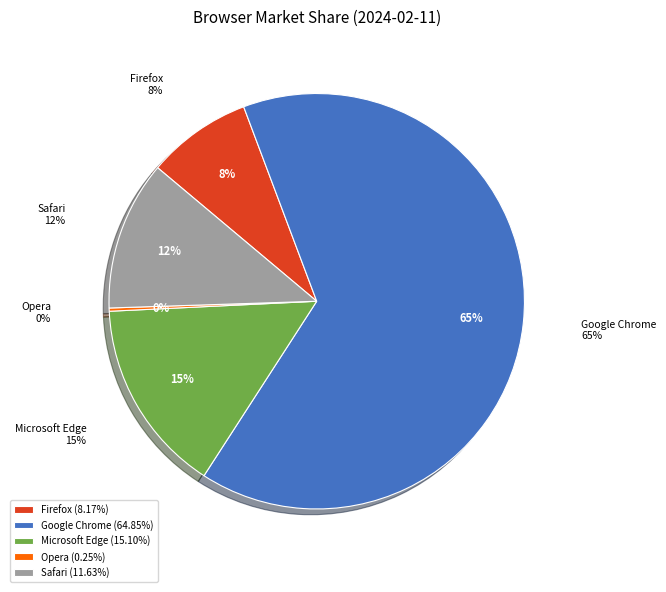

Is there any slice that represents more than half of the pie?

Yes